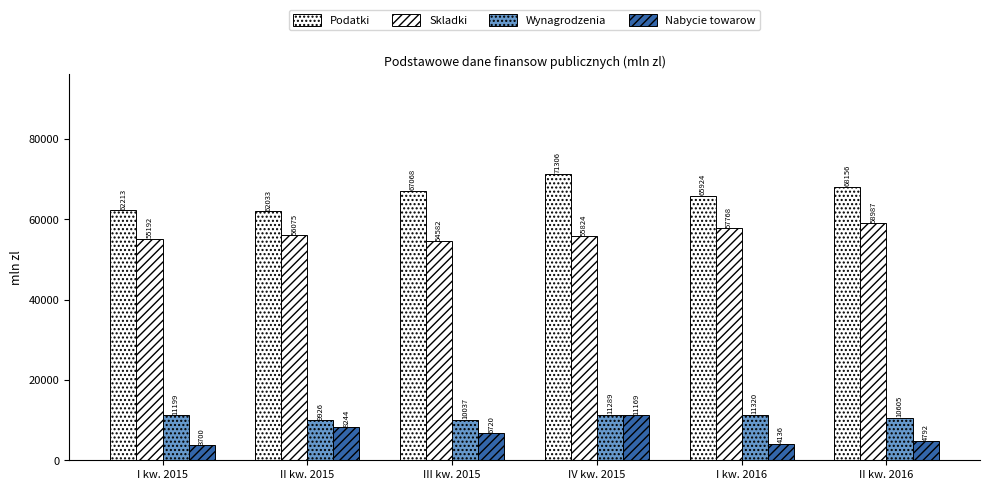

What position from the right is II kw. 2016?

1